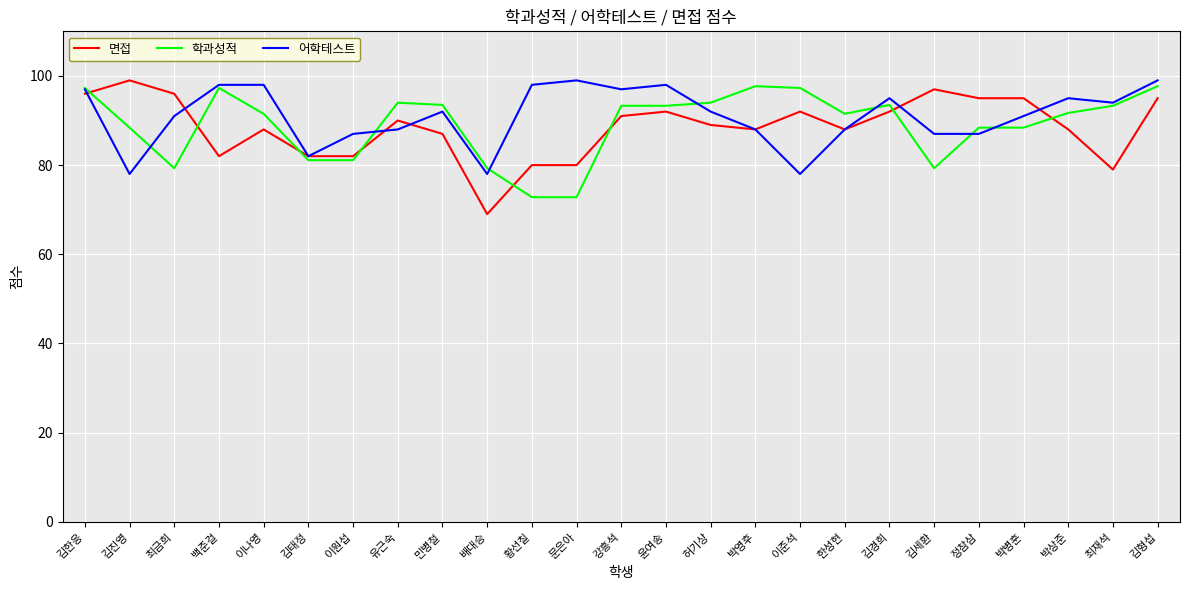

How many categories are shown in the chart?

25